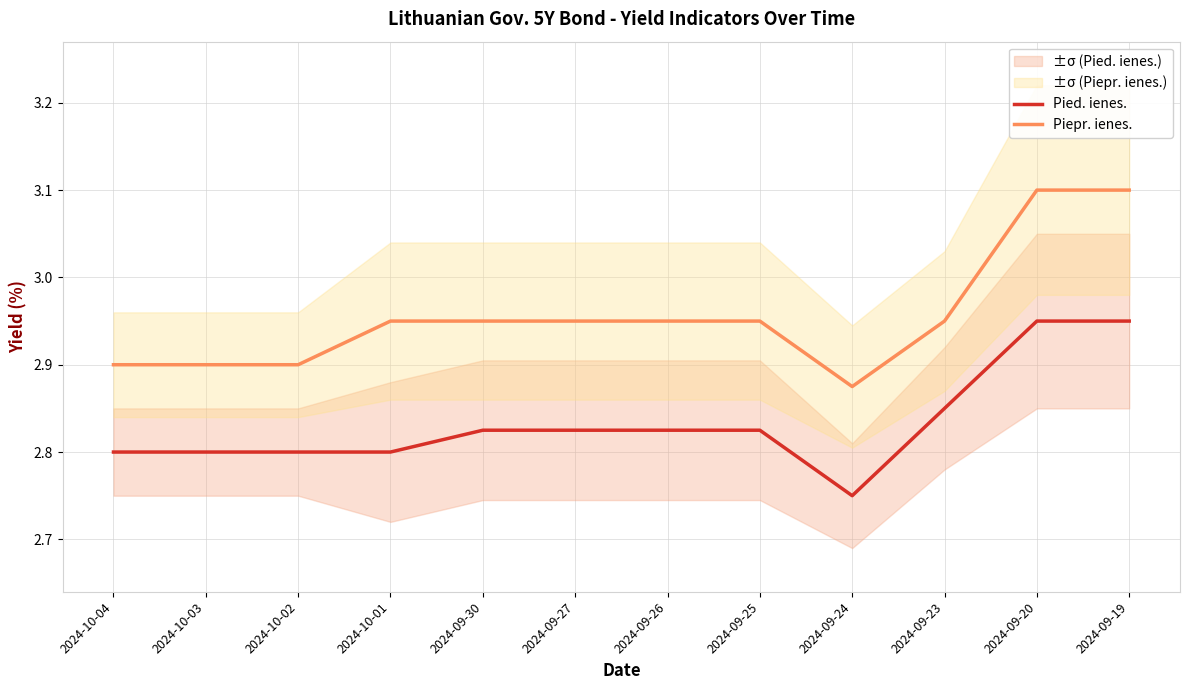

Count the Piepr. ienes. values in the range 2 to 3.

10